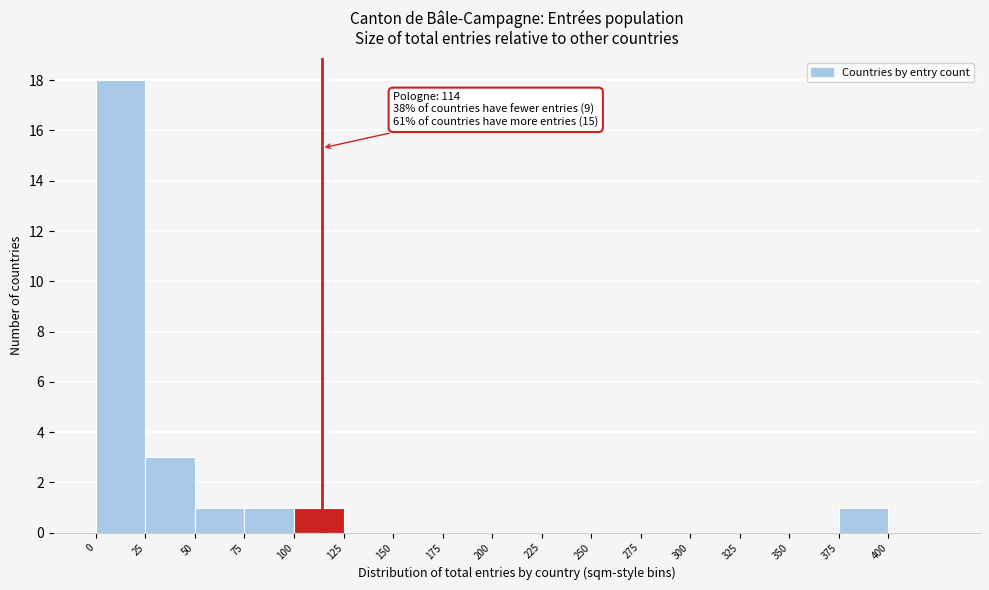

Which range on the x-axis has the tallest bar?

0 to 25